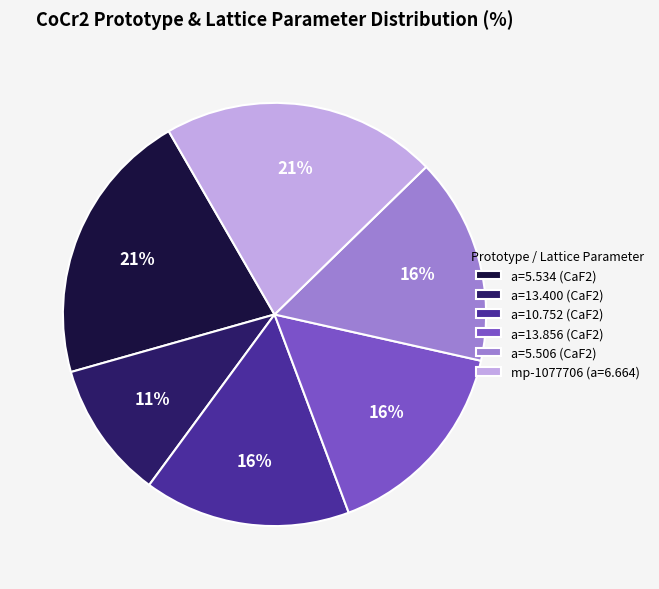

Is a=13.856 (CaF2) the majority of the pie?

No